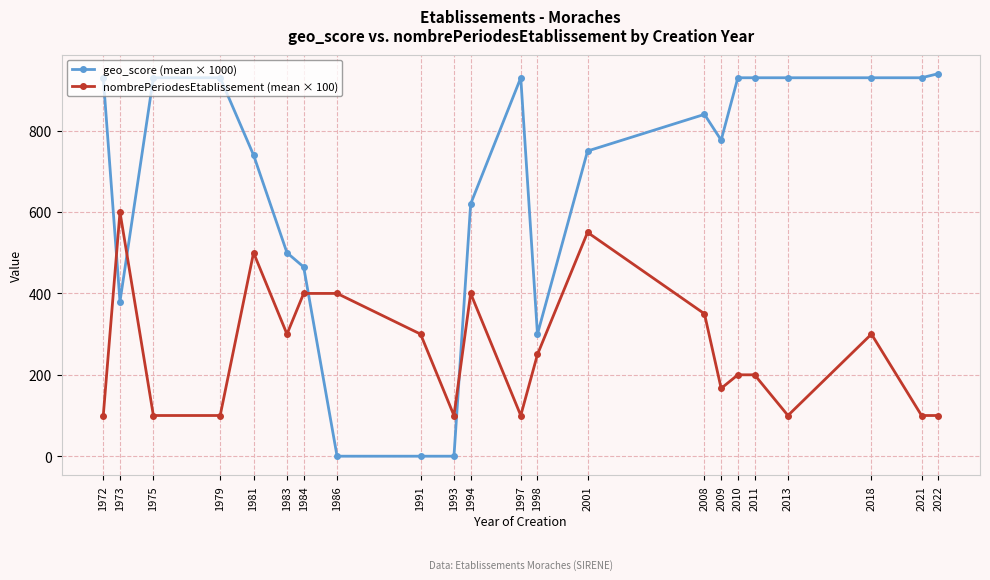

How many data points does each series have?

22